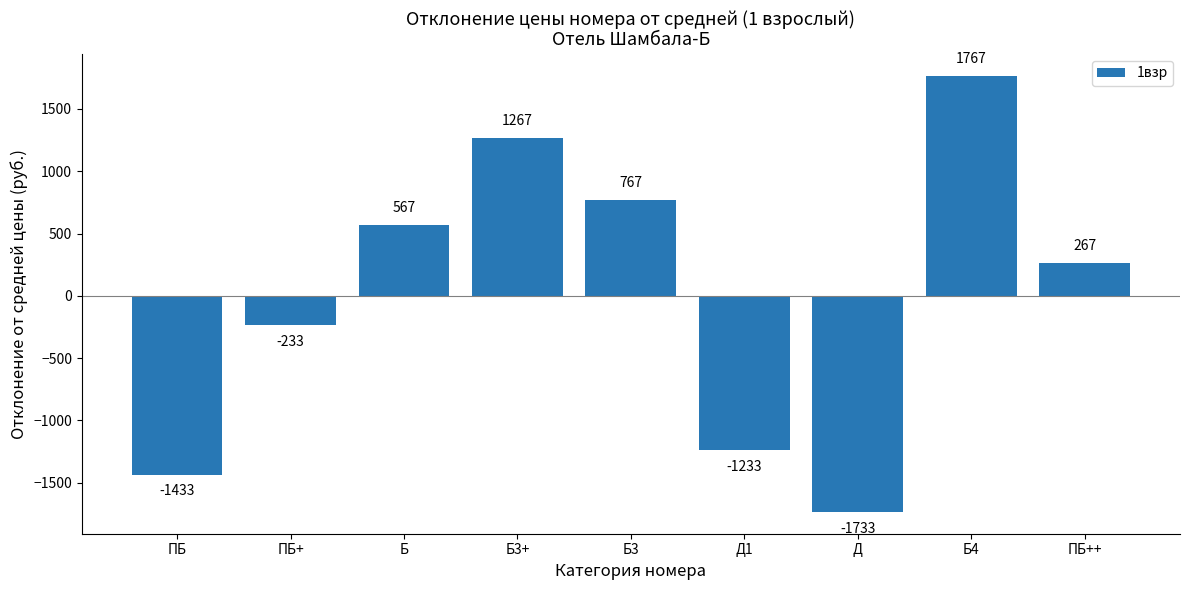

How many series are shown in this chart?

1